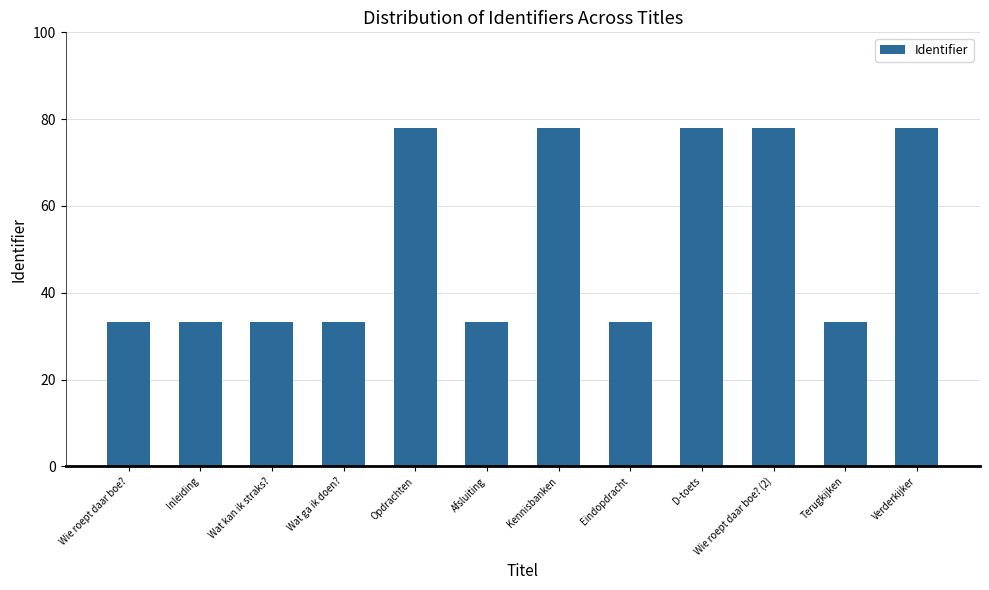

Reading left to right, extract all data points from this chart.

33.2	33.2	33.2	33.2	78.0	33.2	78.0	33.2	78.0	78.0	33.2	78.0